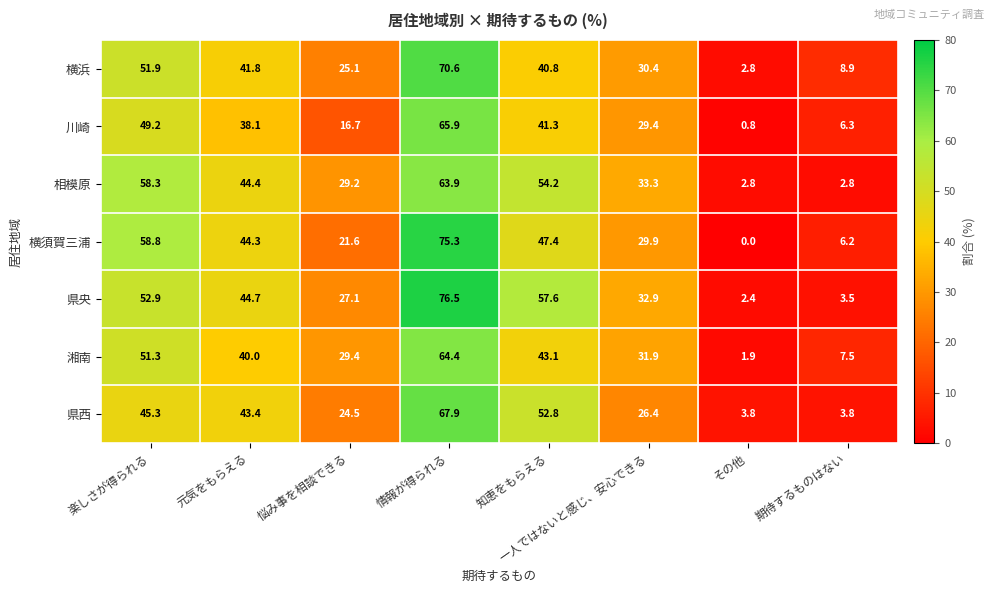

Which series has the largest total across all categories?

県央